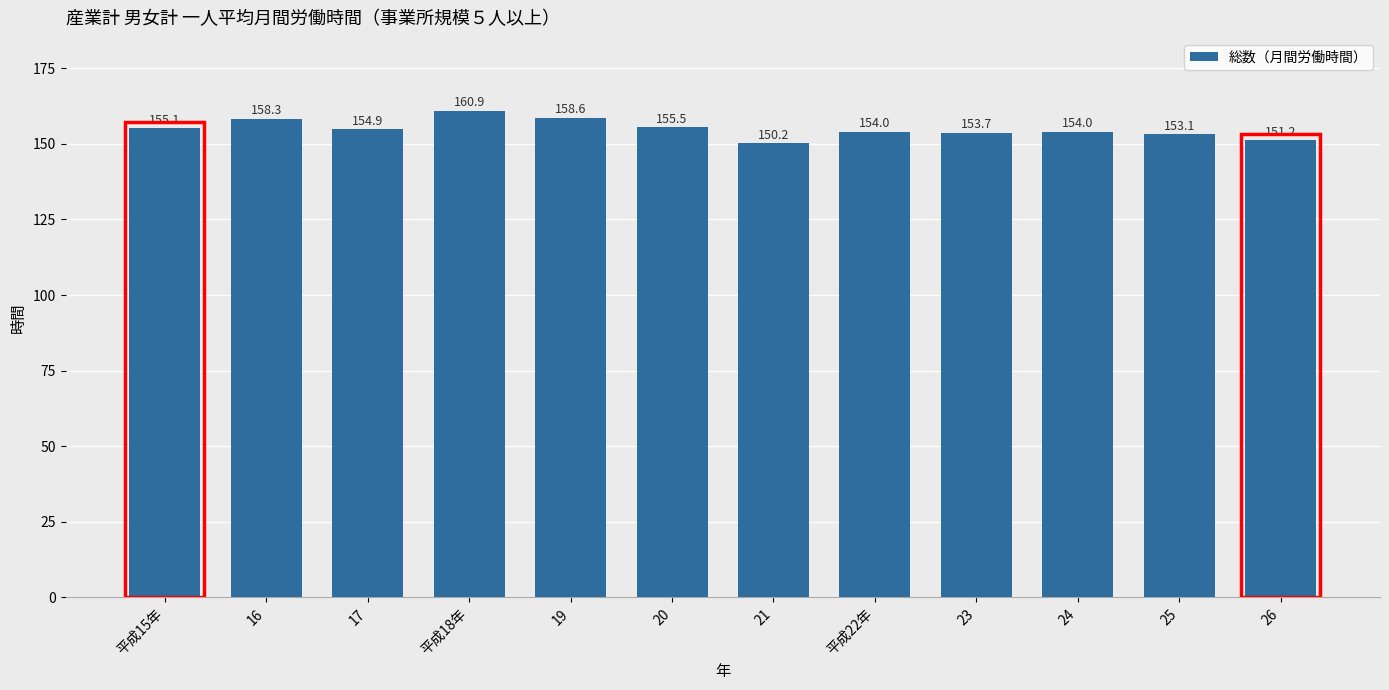

What is the average value?

155.0